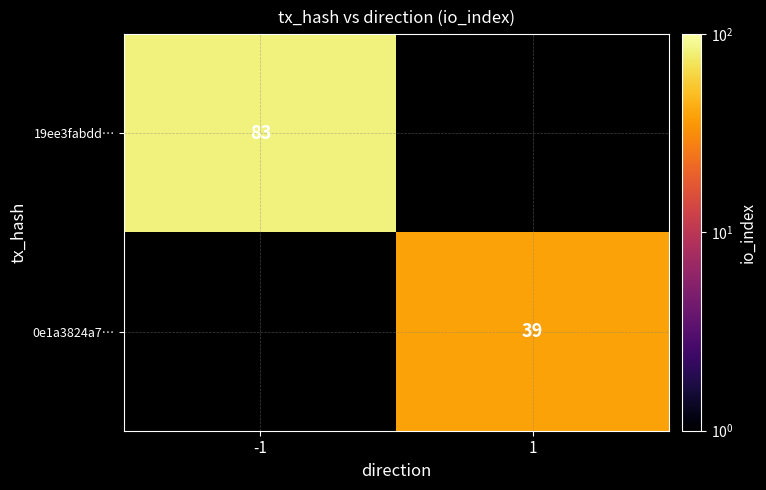

True or false: 0e1a3824a7… has a value of 39 at 1.

True